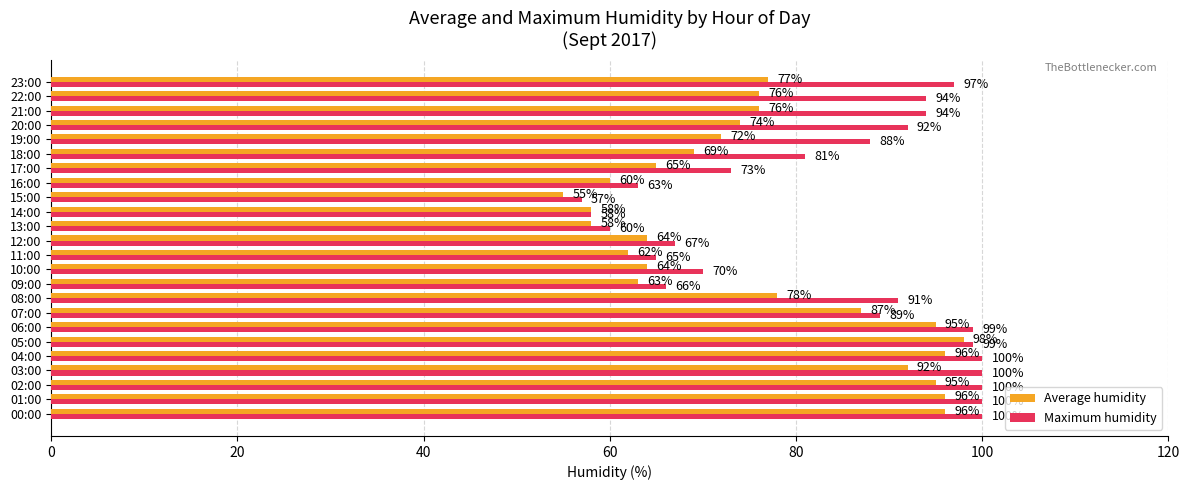

The value of Average humidity at 09:00 is 30. True or false?

False